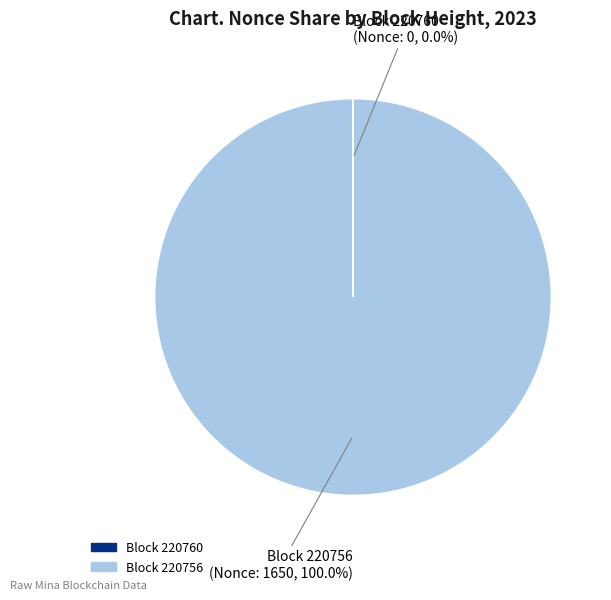

Does any single category account for the majority?

Yes